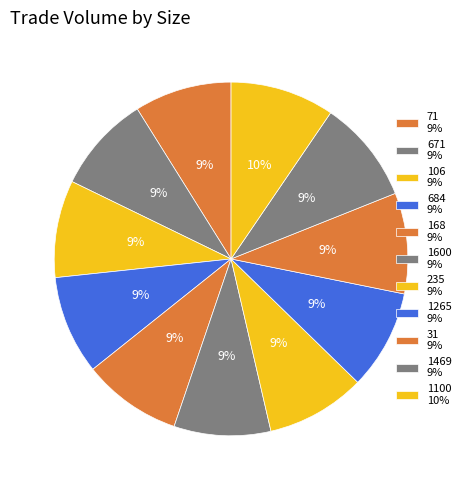

Approximately how many times larger is the value at 31 compared to 1469?

1.0